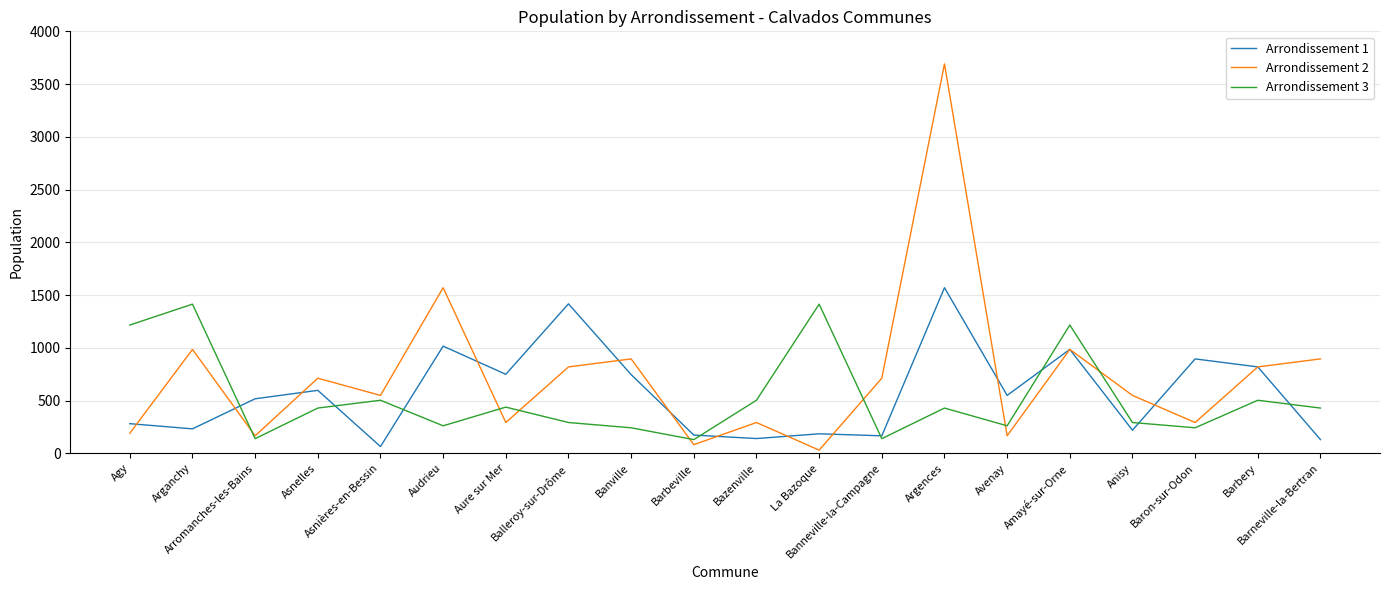

The Arrondissement 1 series shows 130 at Arromanches-les-Bains. True or false?

False